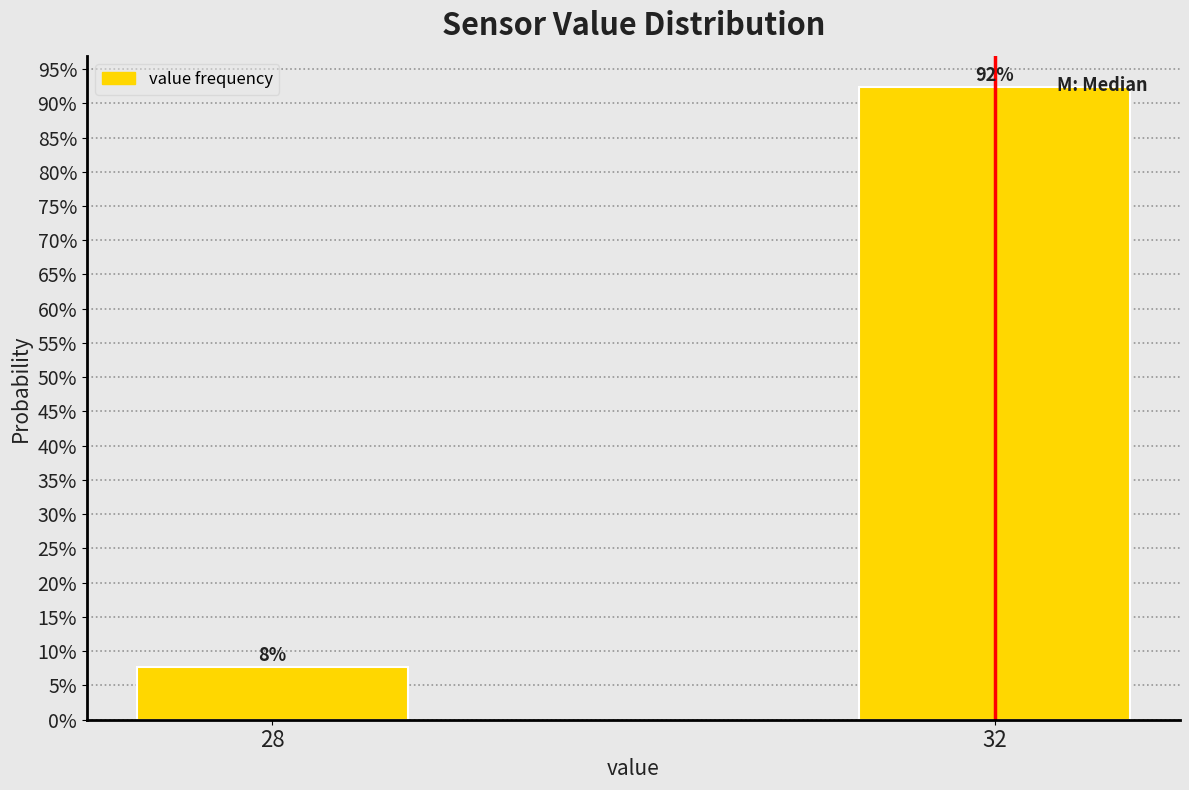

Between 32 and 28, which is larger?

32